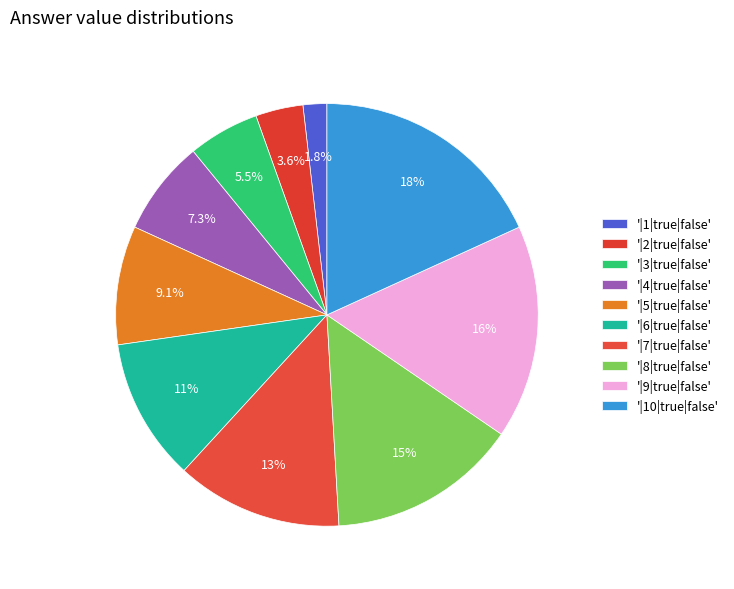

How many segments does this pie chart have?

10